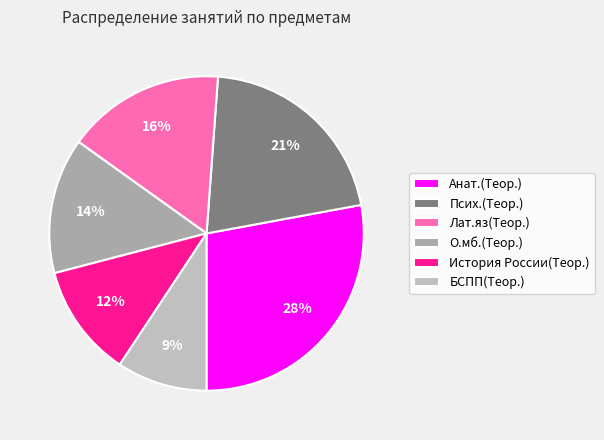

To the nearest percent, what percentage of the pie is Анат.(Теор.)?

28%